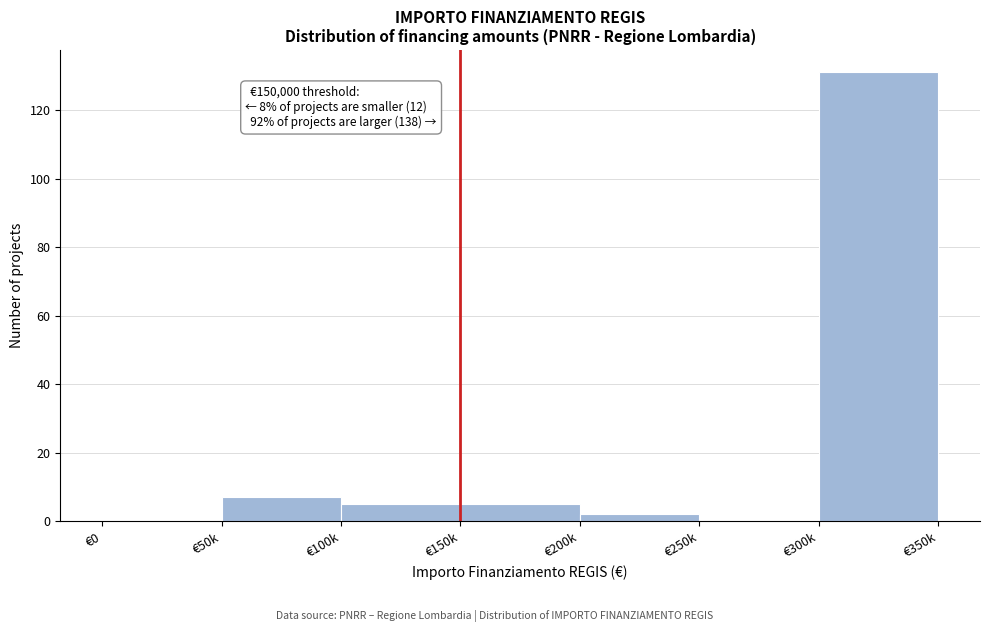

Reading left to right, transcribe all the data shown in this chart.

€0=0	€50k=7	€100k=5	€150k=5	€200k=2	€250k=0	€300k=131